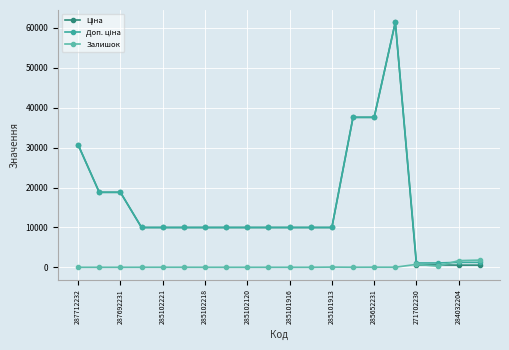

Is this an area chart (filled region under the line)?

No